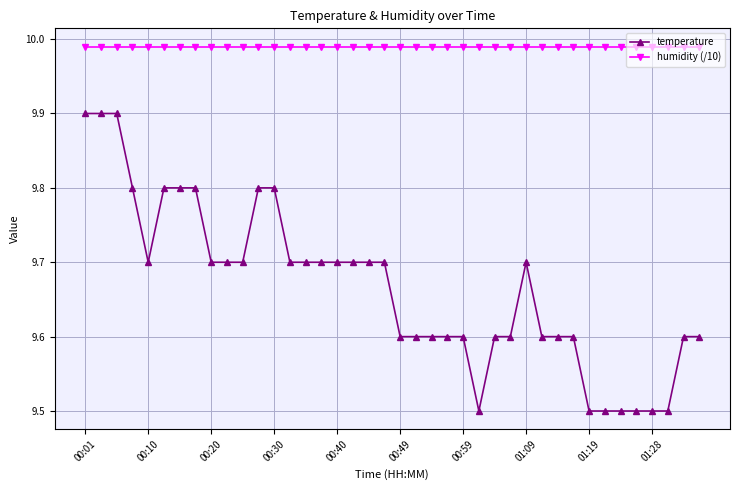

What is the sum of all humidity (/10) values?

399.6